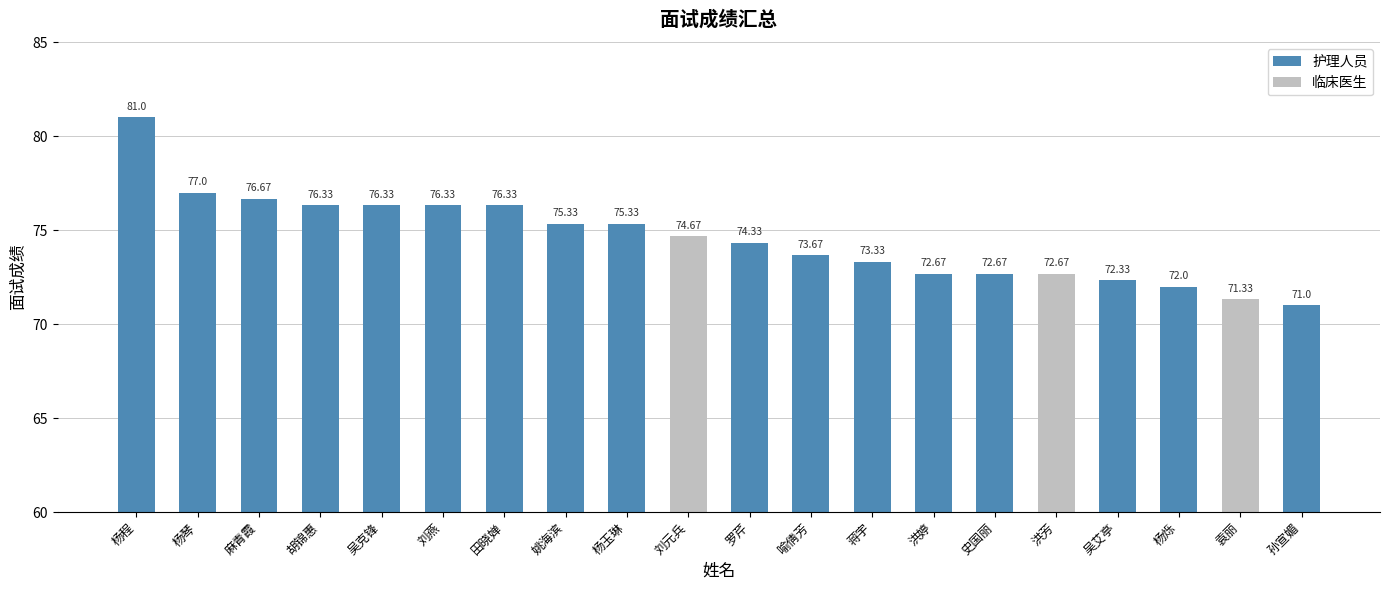

Reading right to left, what are all the values shown in this chart?

孙宣媚=71.0	袁丽=71.3	杨烁=72.0	吴艾亭=72.3	洪芳=72.7	史国丽=72.7	洪婷=72.7	蒋宇=73.3	喻倩芳=73.7	罗芹=74.3	刘元兵=74.7	杨玉琳=75.3	姚海滨=75.3	田晓婵=76.3	刘燕=76.3	吴克锋=76.3	胡锦惠=76.3	麻青霞=76.7	杨琴=77.0	杨程=81.0